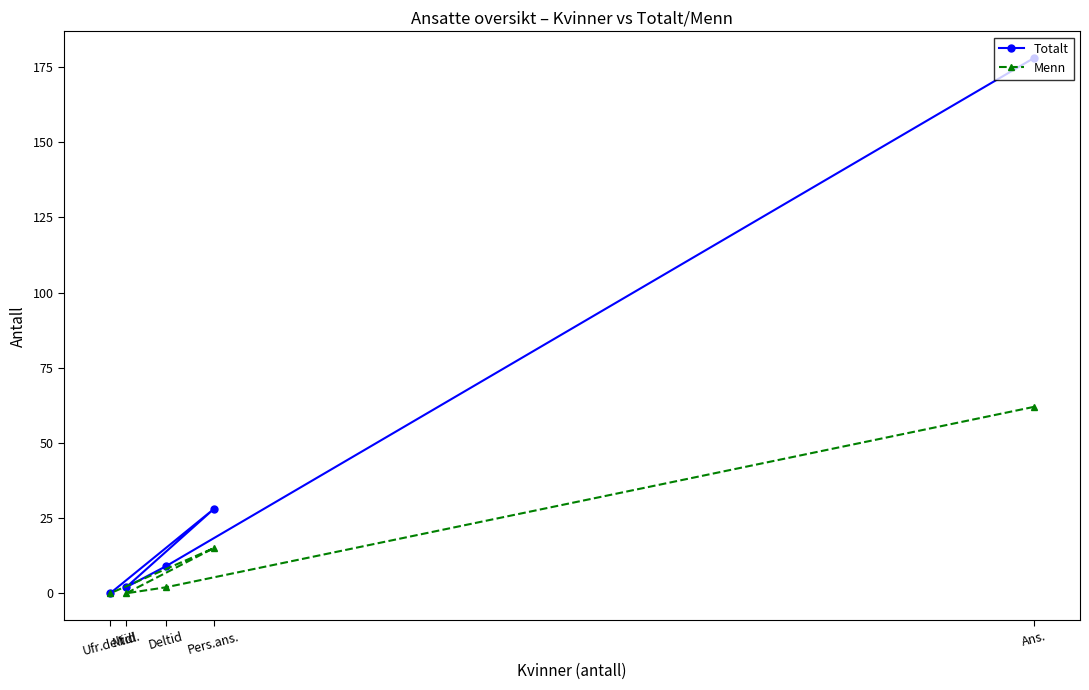

What is the label of the 2nd point from the right?

Pers.ans.